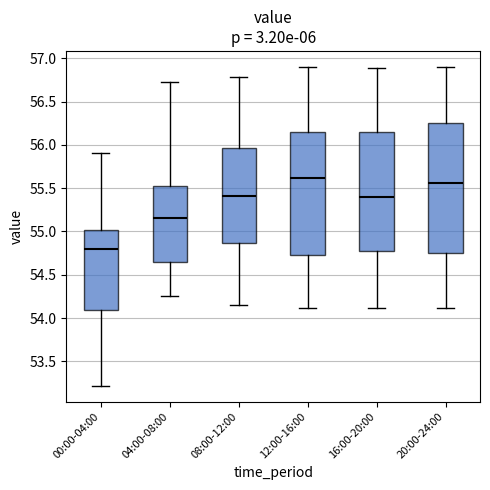

Where does the upper whisker of the box for 16:00-20:00 end on the y-axis? The values are not printed on the chart, so give them approximately, as read against the axis.

56.90